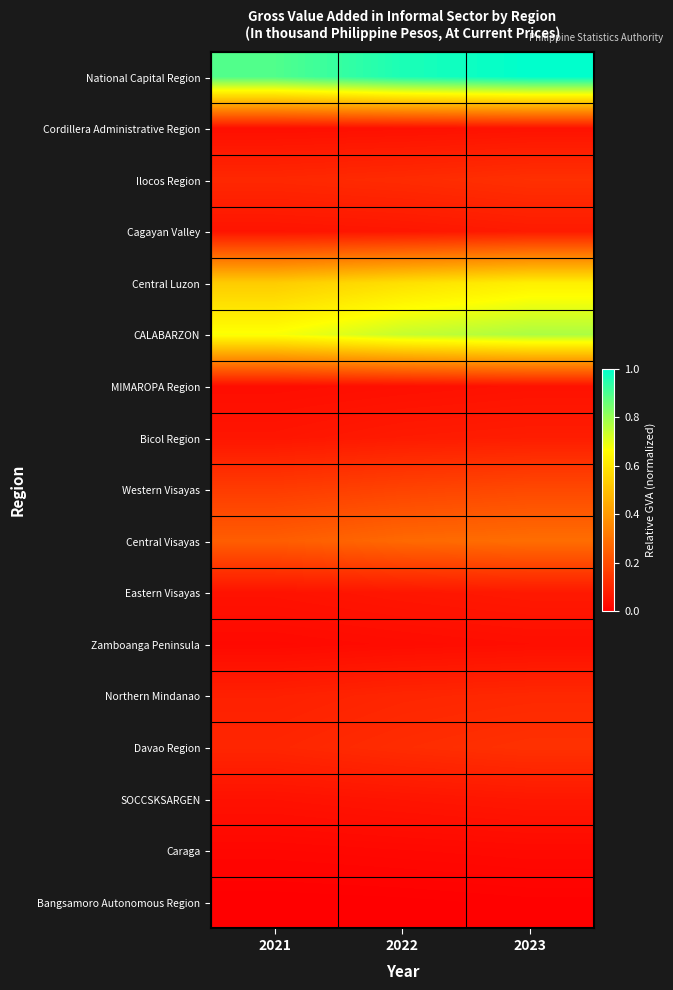

Reading right to left, extract all data points from this chart.

National Capital Region: 2023=1.0	2022=1.0	2021=0.9
Cordillera Administrative Region: 2023=0.0	2022=0.0	2021=0.0
Ilocos Region: 2023=0.1	2022=0.1	2021=0.1
Cagayan Valley: 2023=0.1	2022=0.1	2021=0.1
Central Luzon: 2023=0.6	2022=0.6	2021=0.5
CALABARZON: 2023=0.8	2022=0.7	2021=0.7
MIMAROPA Region: 2023=0.0	2022=0.0	2021=0.0
Bicol Region: 2023=0.1	2022=0.1	2021=0.1
Western Visayas: 2023=0.2	2022=0.2	2021=0.2
Central Visayas: 2023=0.3	2022=0.3	2021=0.2
Eastern Visayas: 2023=0.1	2022=0.1	2021=0.0
Zamboanga Peninsula: 2023=0.0	2022=0.0	2021=0.0
Northern Mindanao: 2023=0.1	2022=0.1	2021=0.1
Davao Region: 2023=0.1	2022=0.1	2021=0.1
SOCCSKSARGEN: 2023=0.1	2022=0.1	2021=0.0
Caraga: 2023=0.0	2022=0.0	2021=0.0
Bangsamoro Autonomous Region: 2023=0.0	2022=0.0	2021=0.0